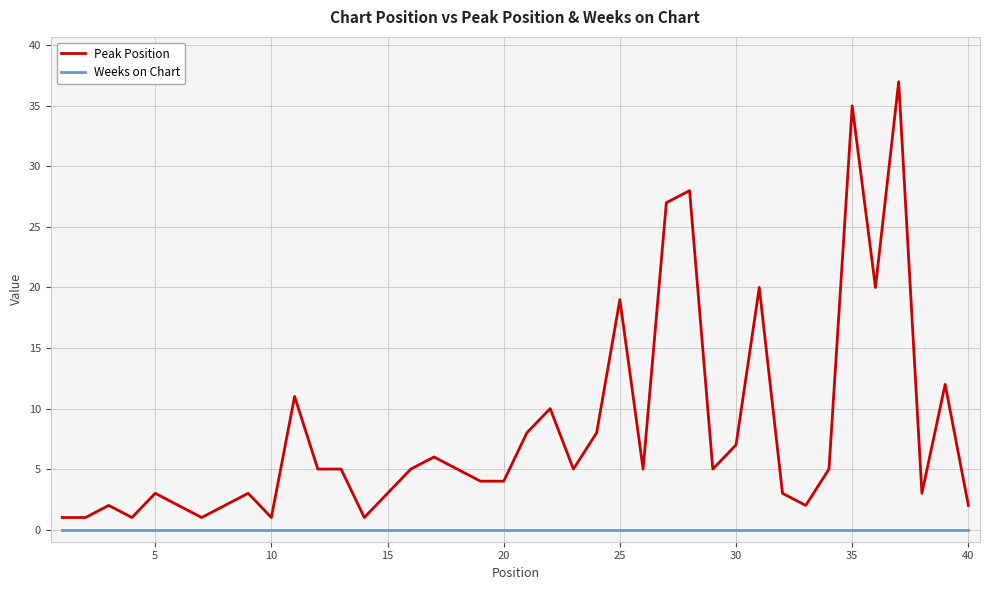

Rank the series by their maximum value, from highest to lowest.

Peak Position, Weeks on Chart